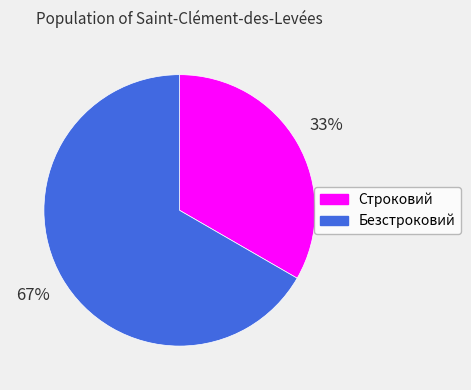

Approximately how many times larger is the value at Строковий compared to Безстроковий?

0.5